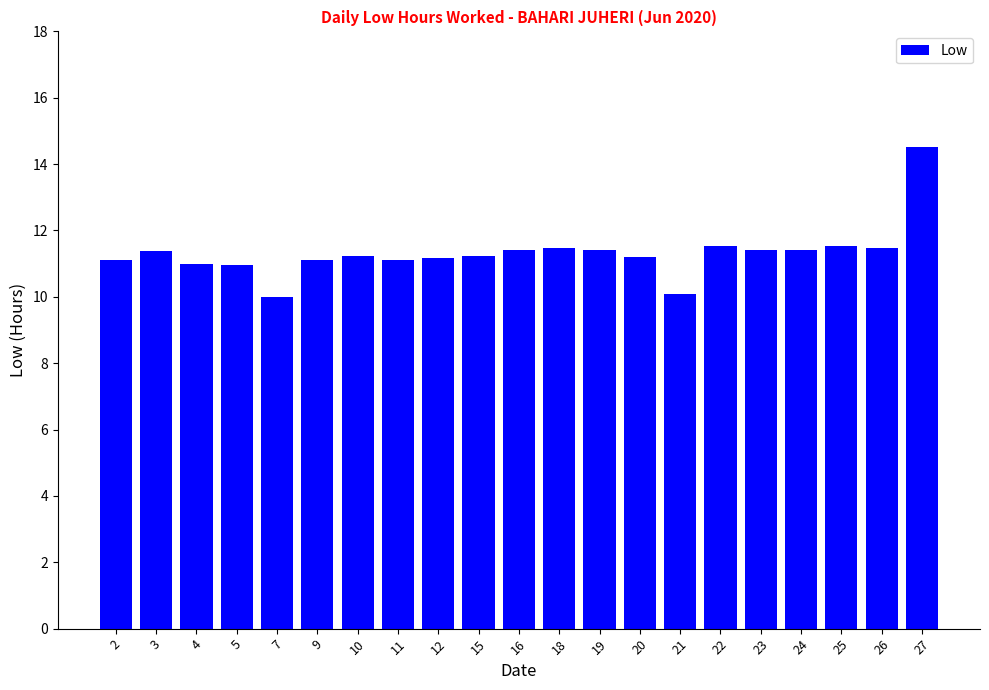

What is the average value?

11.3